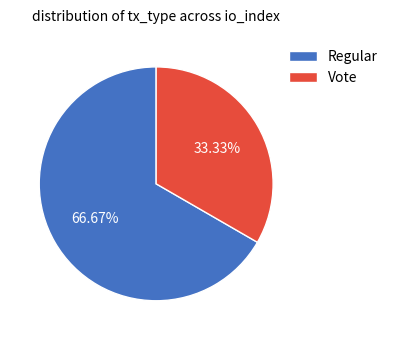

Which category has the biggest portion of the pie?

Regular